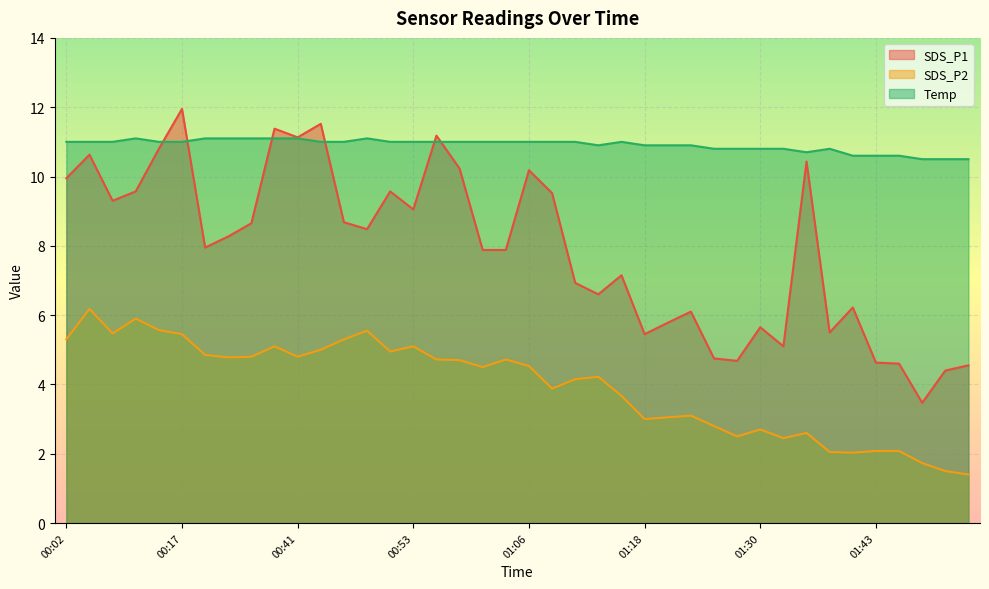

Rank the series by their maximum value, from lowest to highest.

SDS_P2, Temp, SDS_P1